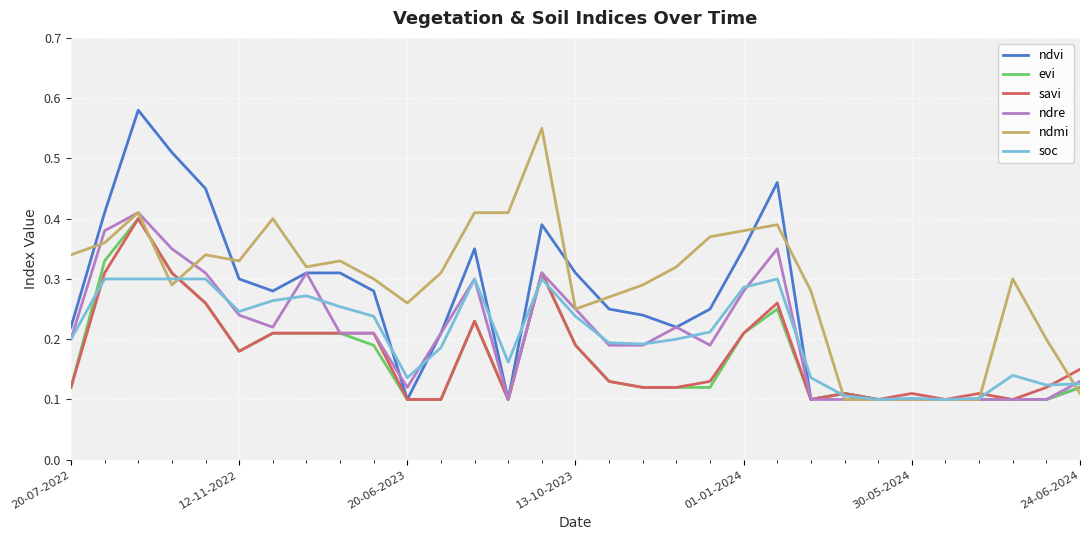

Which series has the largest total across all categories?

ndmi